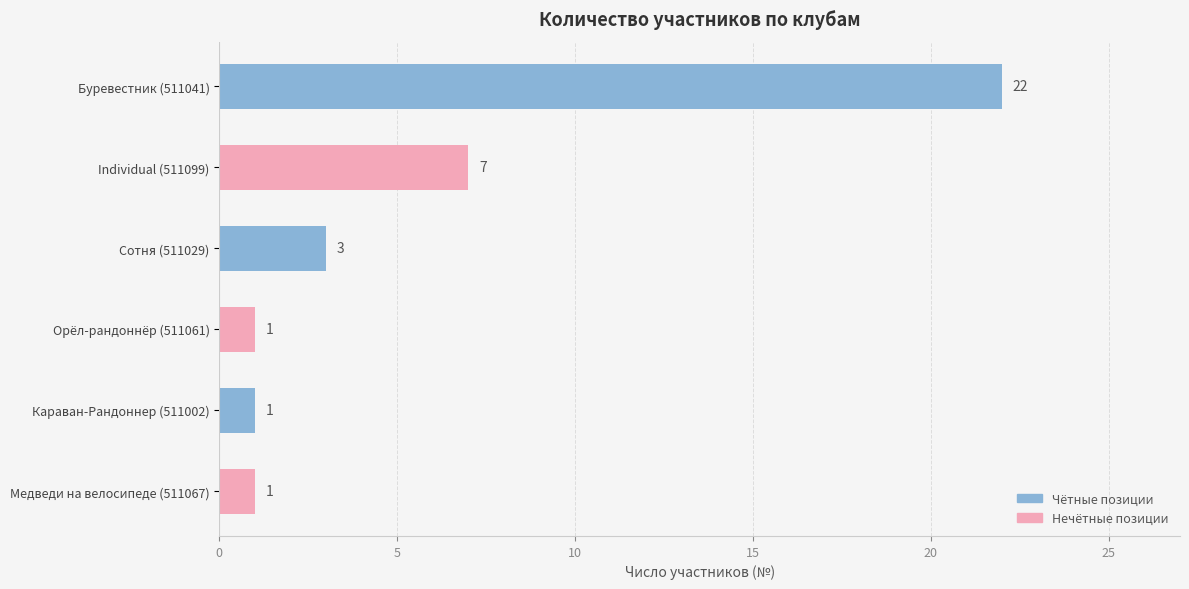

Between Буревестник (511041) and Орёл-рандоннёр (511061), which is larger?

Буревестник (511041)